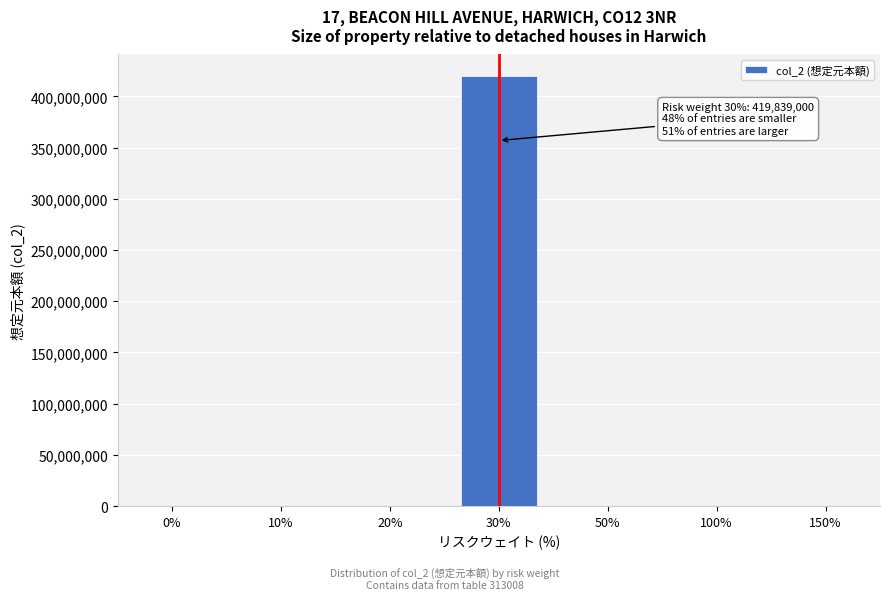

Reading right to left, extract all data points from this chart.

150%=0	100%=0	50%=0	30%=419839000	20%=0	10%=0	0%=0